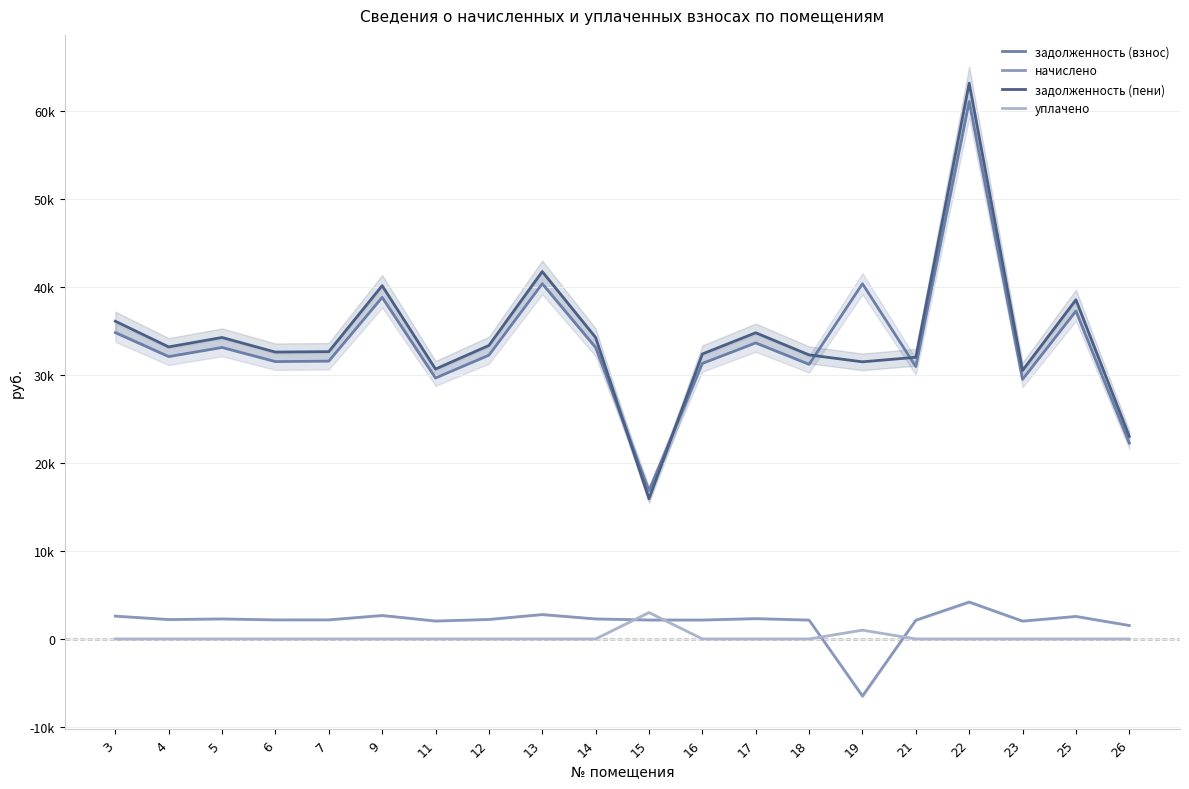

True or false: задолженность (пени) has a value of 33320.5 at 12.

True